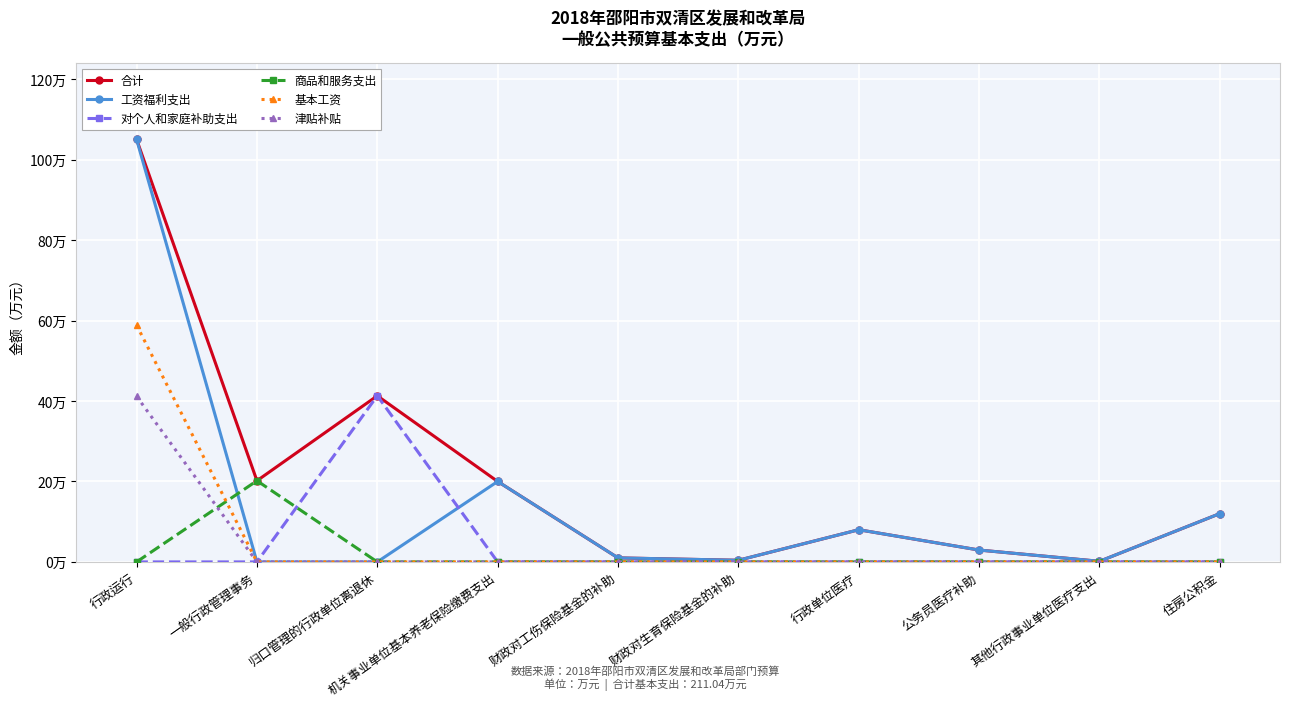

What are all the series names shown in the legend?

合计, 工资福利支出, 对个人和家庭补助支出, 商品和服务支出, 基本工资, 津贴补贴